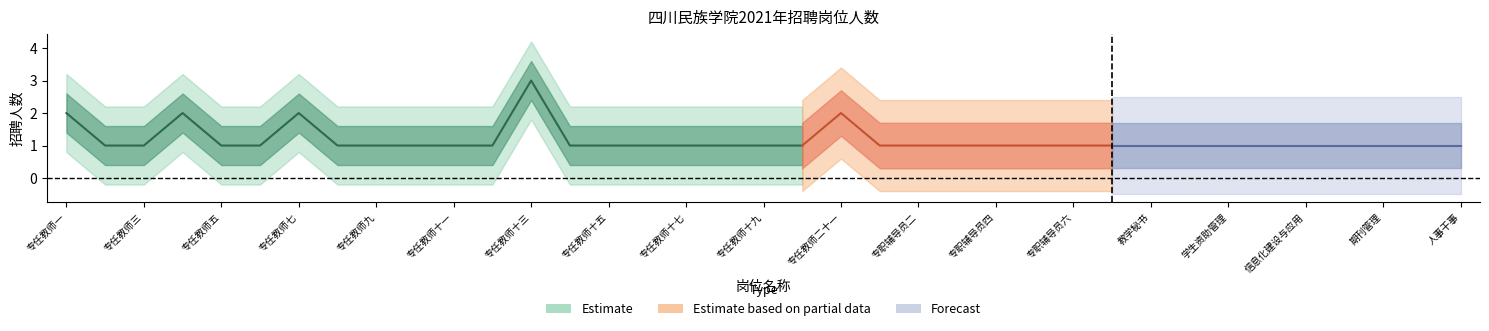

Where is the data nearest to the value 2?

专任教师一